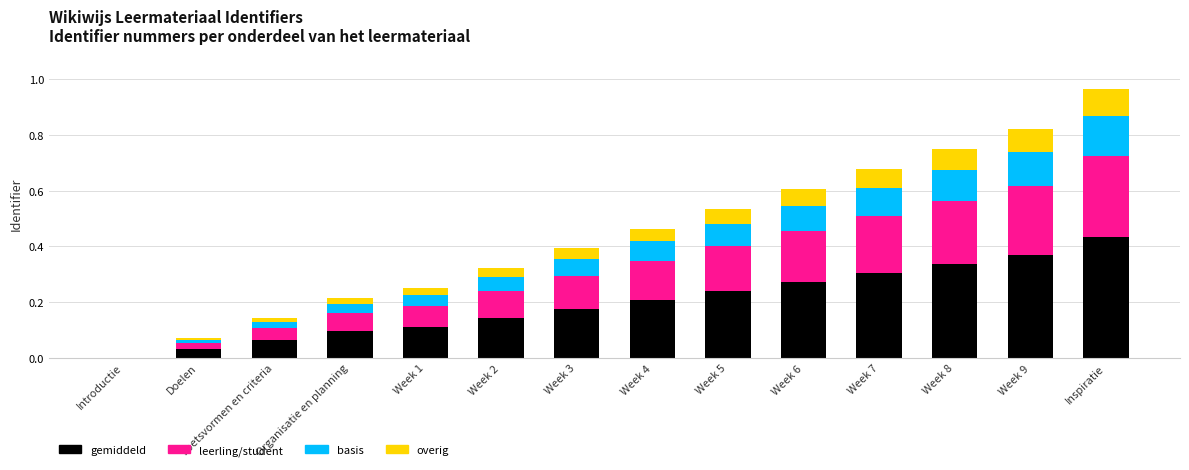

The value of gemiddeld at Week 7 is 0.3. True or false?

True